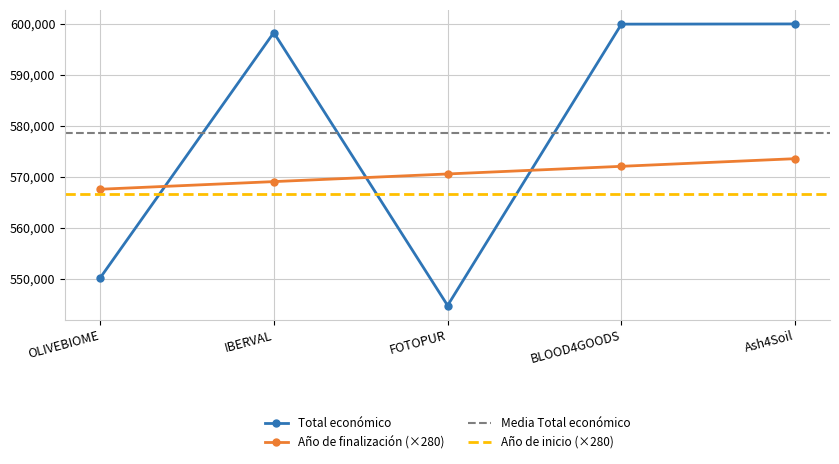

Is this an area chart (filled region under the line)?

No